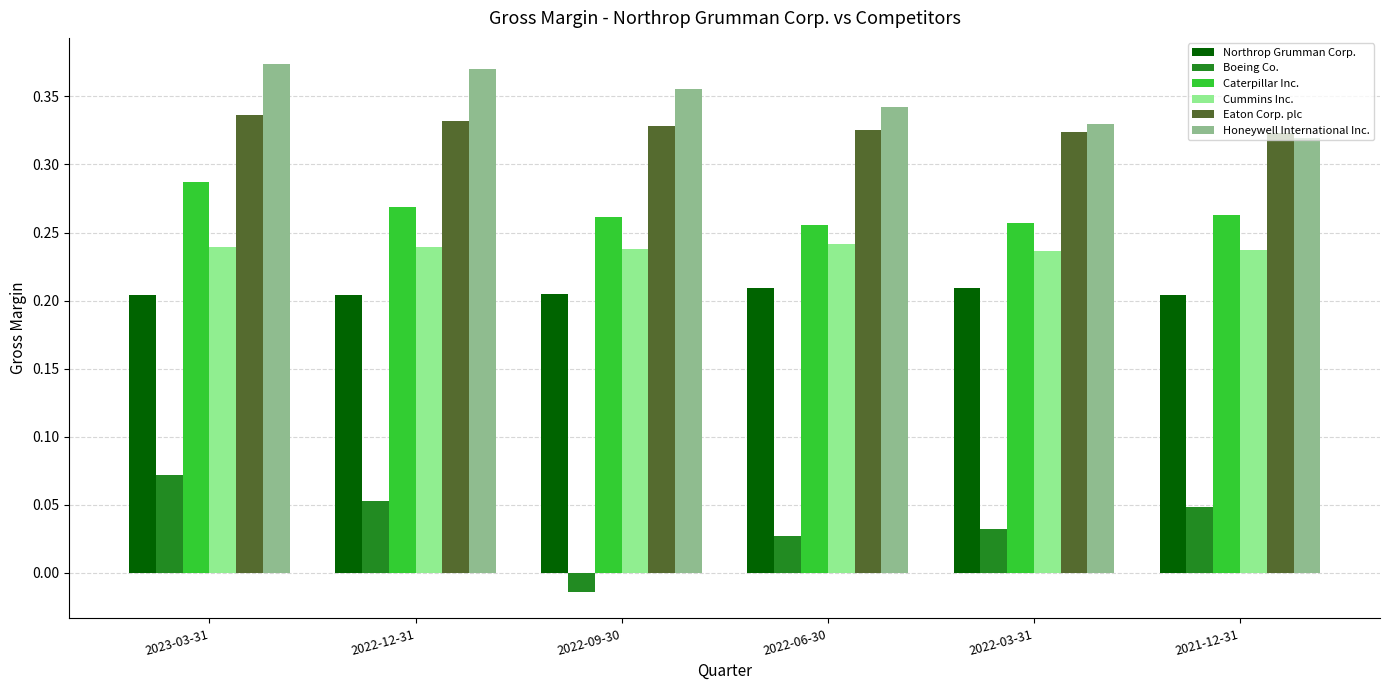

Is the value of Northrop Grumman Corp. at 2022-09-30 greater than the value of Eaton Corp. plc at 2023-03-31?

No